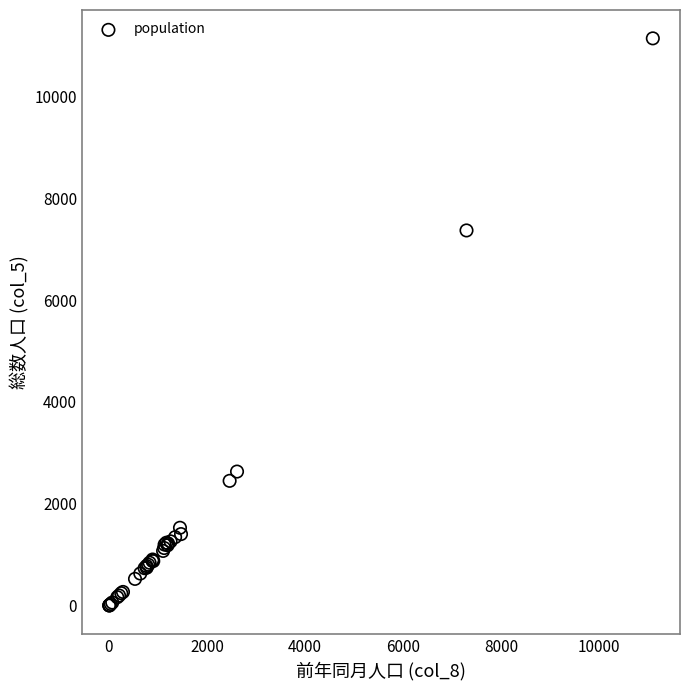

What Y value in the scatter plot is closest to 5570?

7365